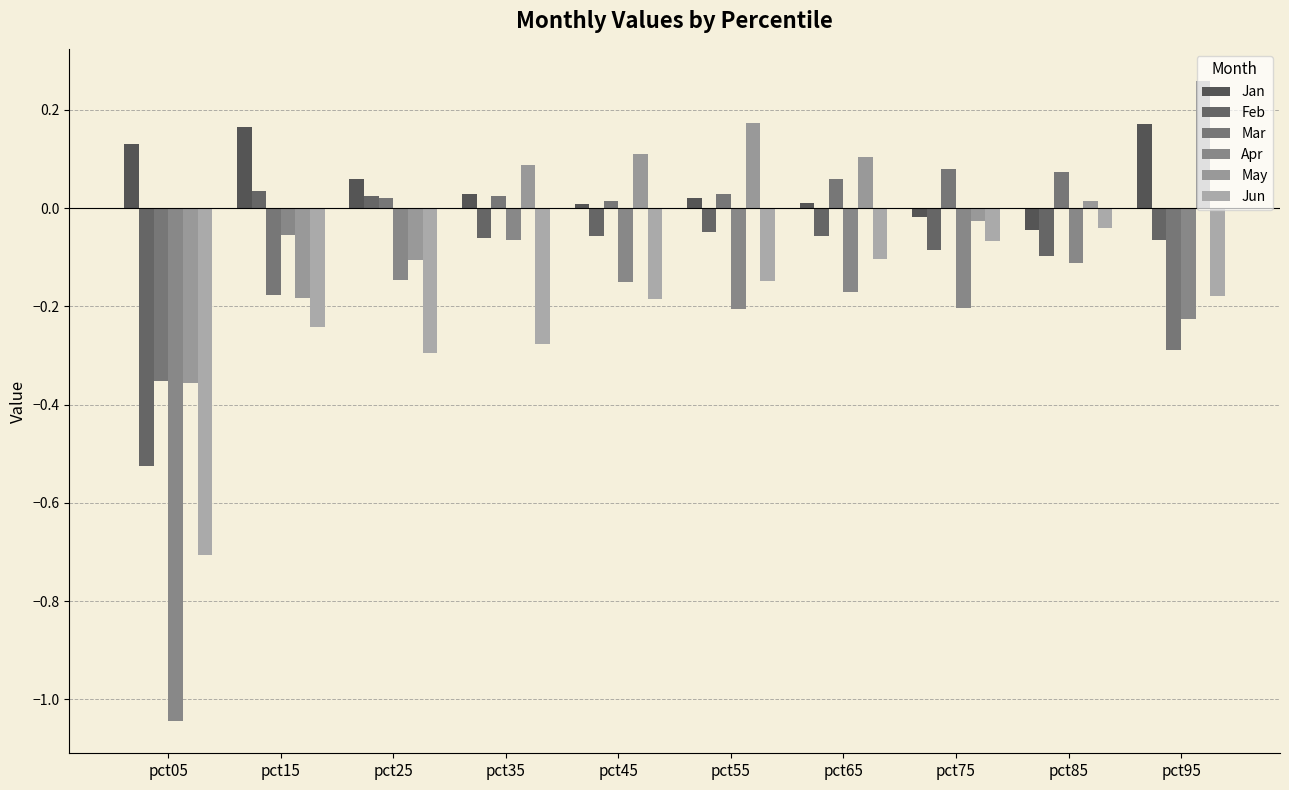

Rank the series at pct05 from highest to lowest value.

Jan, Mar, May, Feb, Jun, Apr